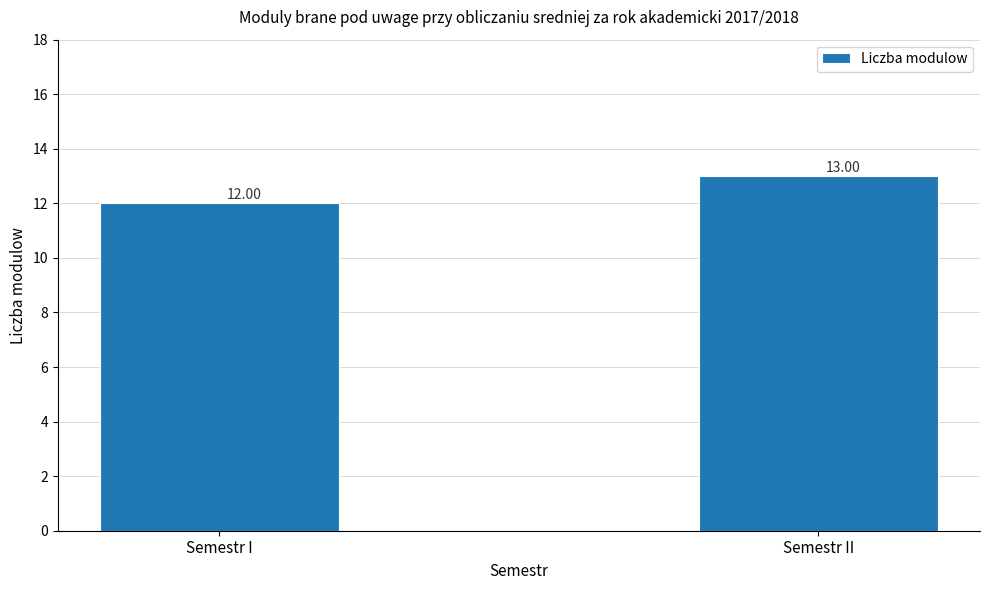

How many data points are less than 13?

1